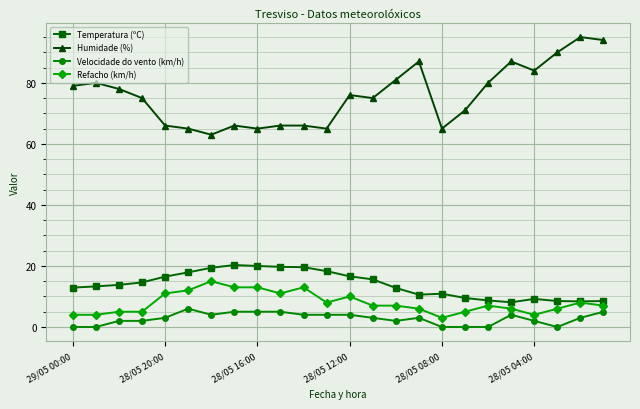

How many lines are shown in the chart?

4